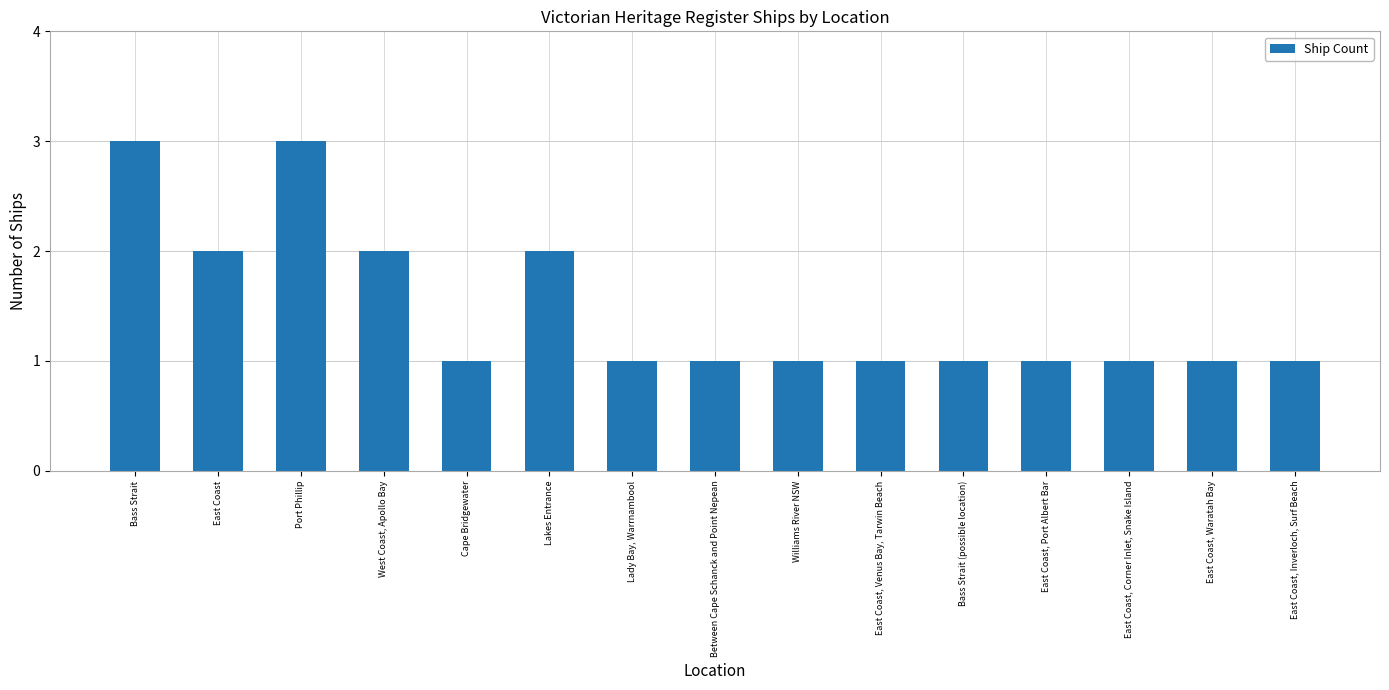

How many series are shown in this chart?

1